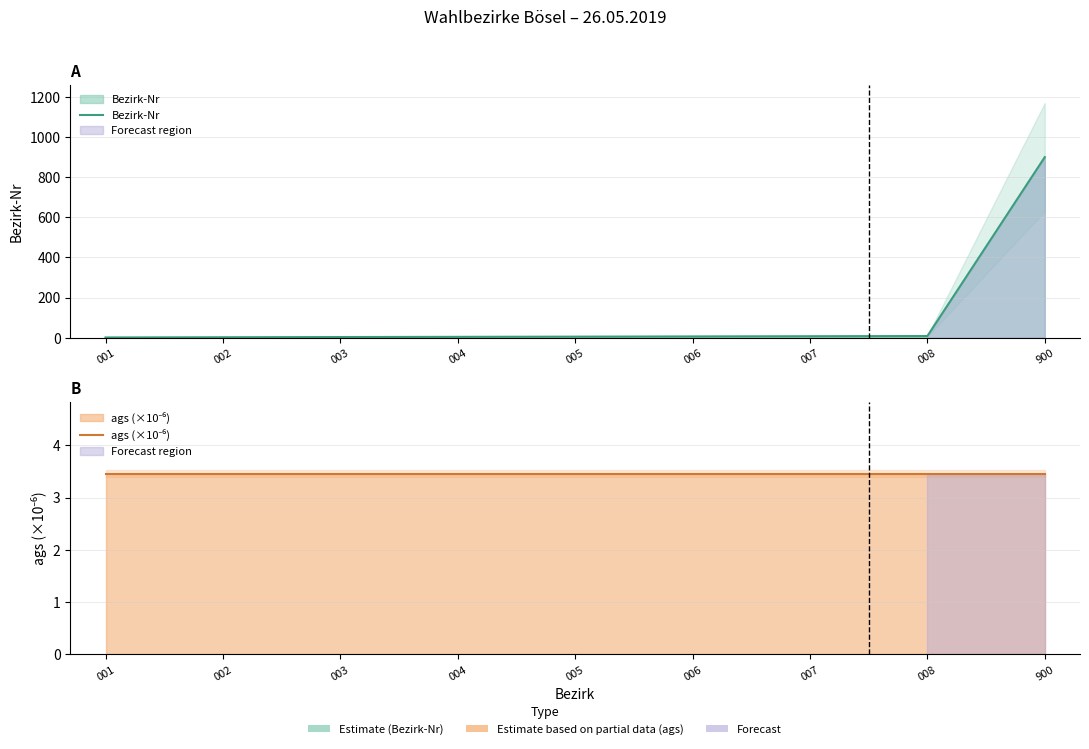

Which series has the widest spread of values?

Bezirk-Nr